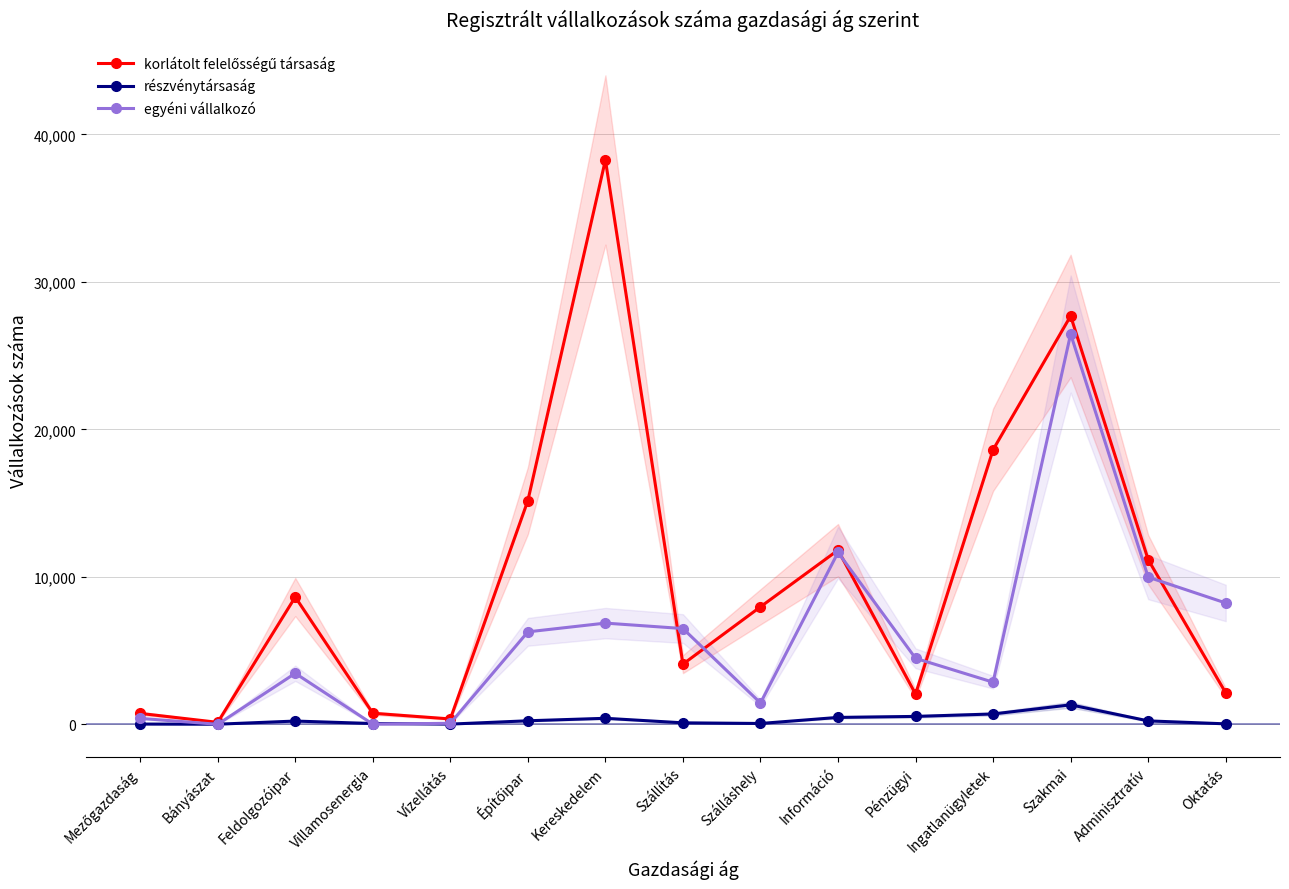

Rank the series at Oktatás from lowest to highest value.

részvénytársaság, korlátolt felelősségű társaság, egyéni vállalkozó